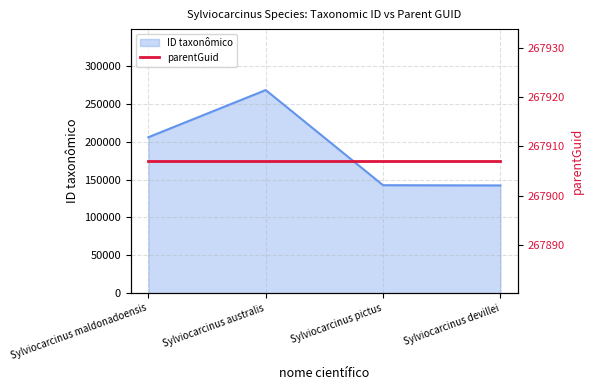

The value at Sylviocarcinus maldonadoensis is 205998. True or false?

True